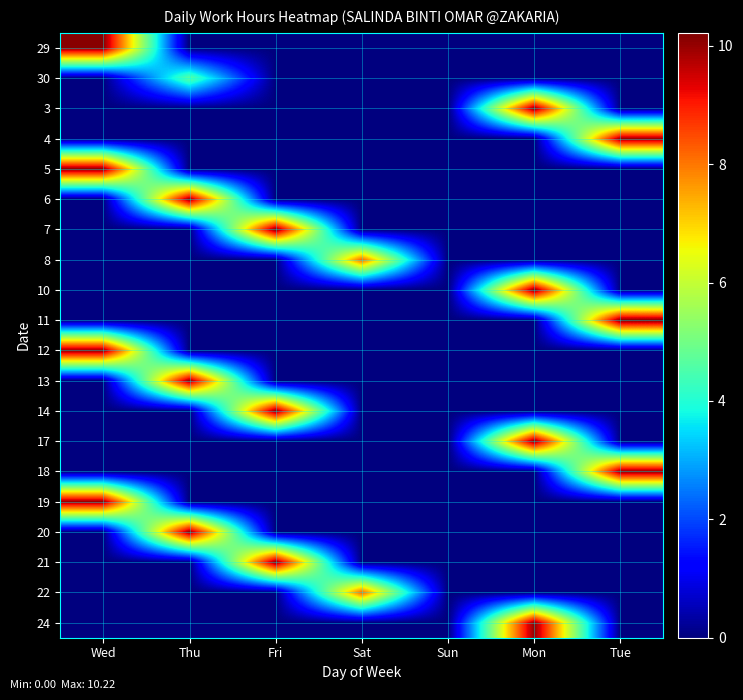

At which category is the sum across all series the highest?

Mon